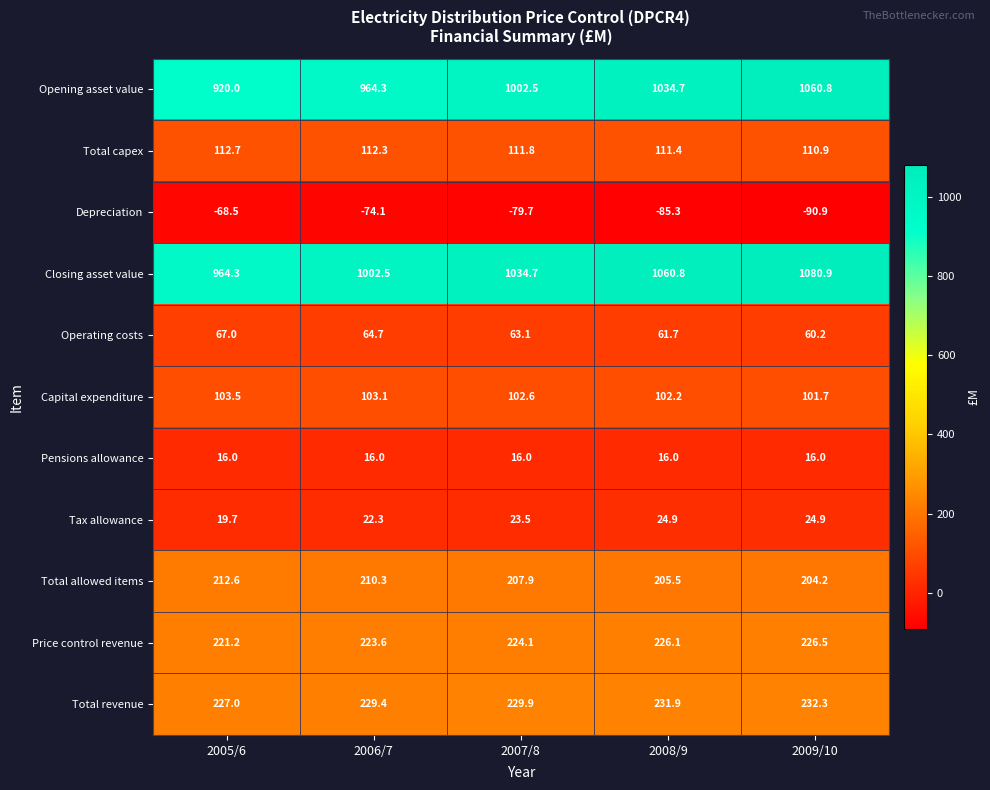

At which label is Total capex closest to 111?

2009/10